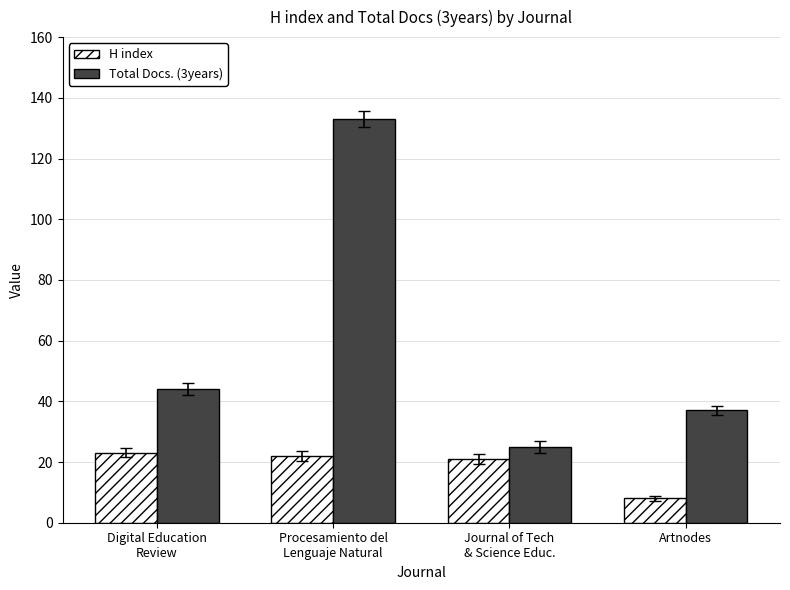

What is the sum of all Total Docs. (3years) values?

239